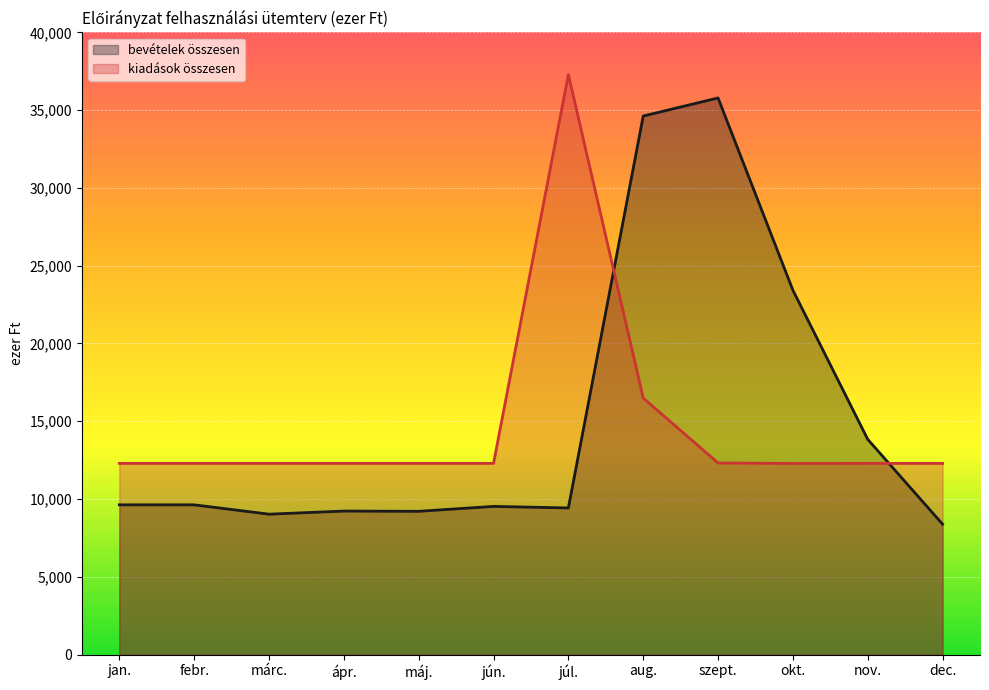

Rank the categories by kiadások összesen value from lowest to highest.

okt., jan., febr., márc., ápr., máj., jún., nov., dec., szept., aug., júl.